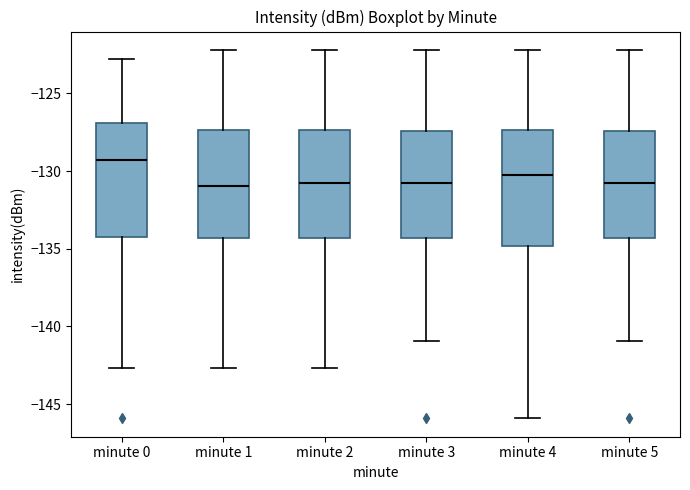

Where does the upper whisker of the box for minute 3 end on the y-axis? The values are not printed on the chart, so give them approximately, as read against the axis.

-122.0